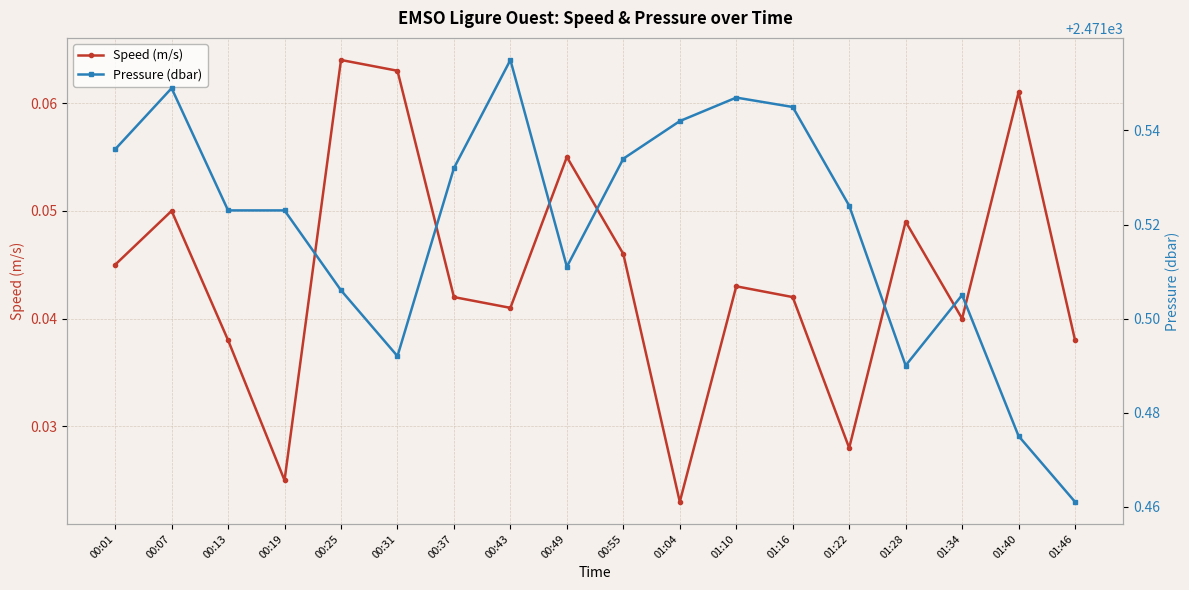

Where is Speed (m/s) nearest to the value 0?

01:04